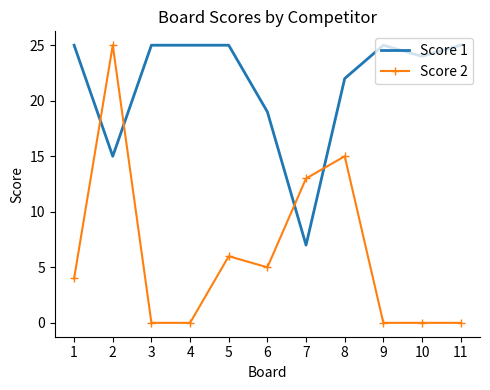

What is the total value across all series at 1?

29